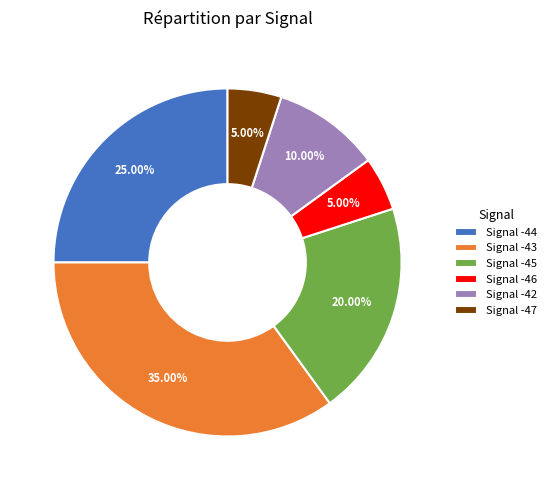

How many slices are in this pie chart?

6